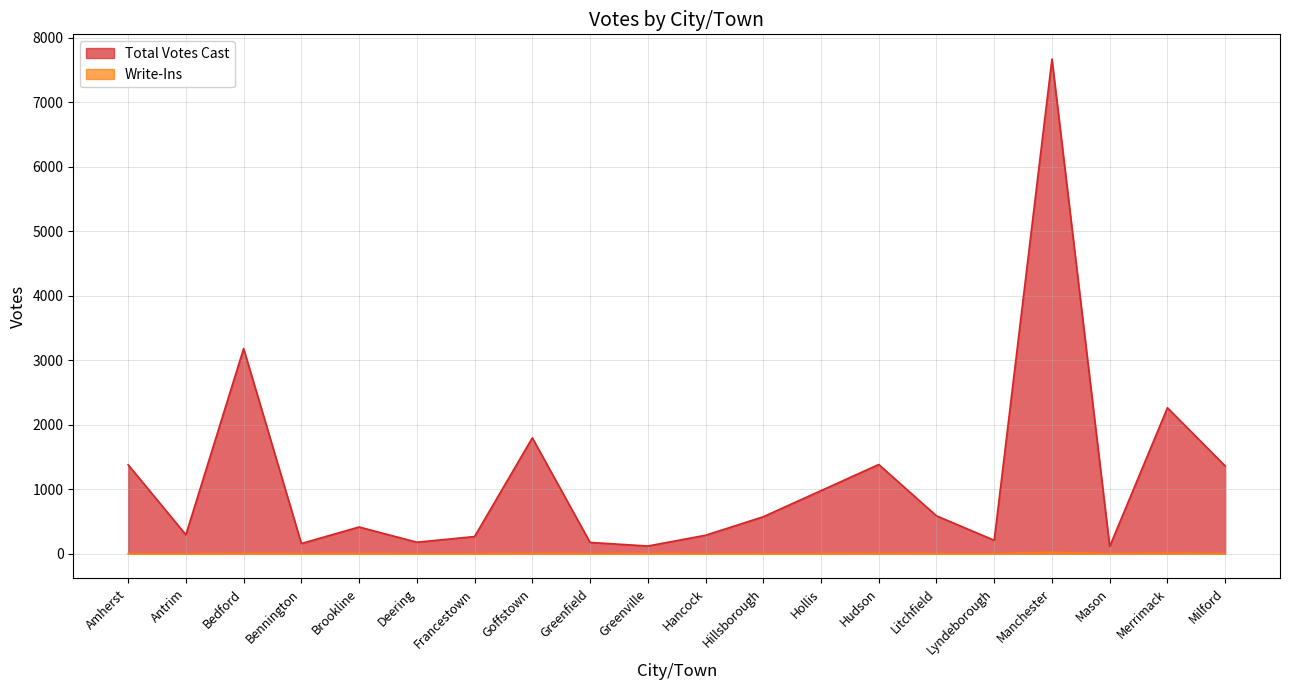

Is it true that Total Votes Cast equals 2399 at Hudson?

False